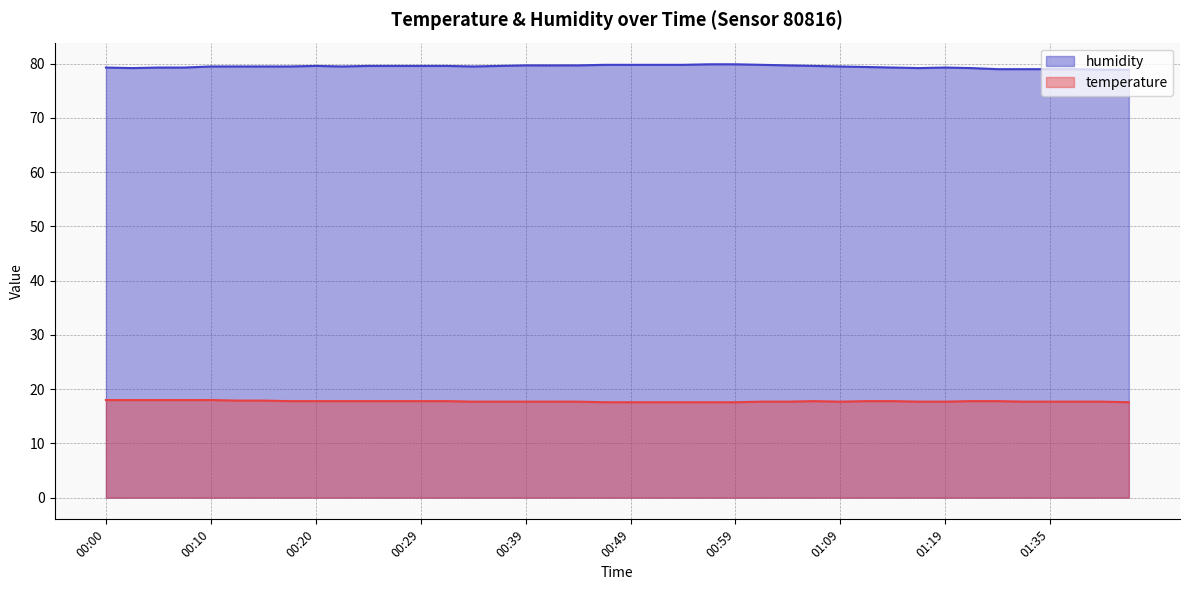

In temperature, how many points are lower than both neighbors (excluding endpoints)?

1